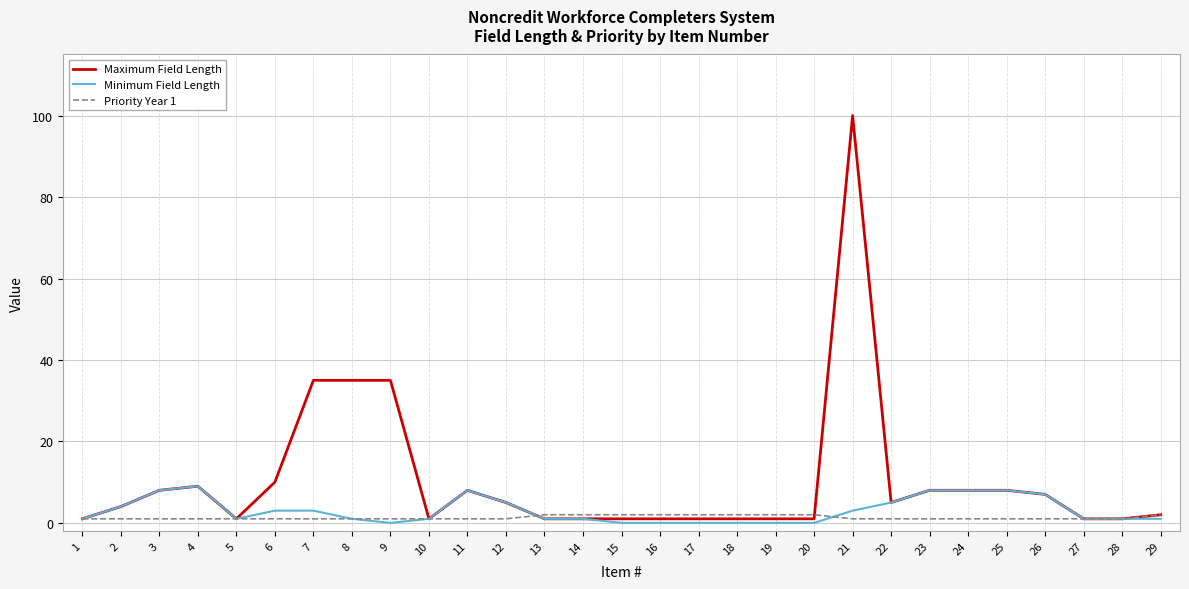

Which category has the highest value across all series?

21